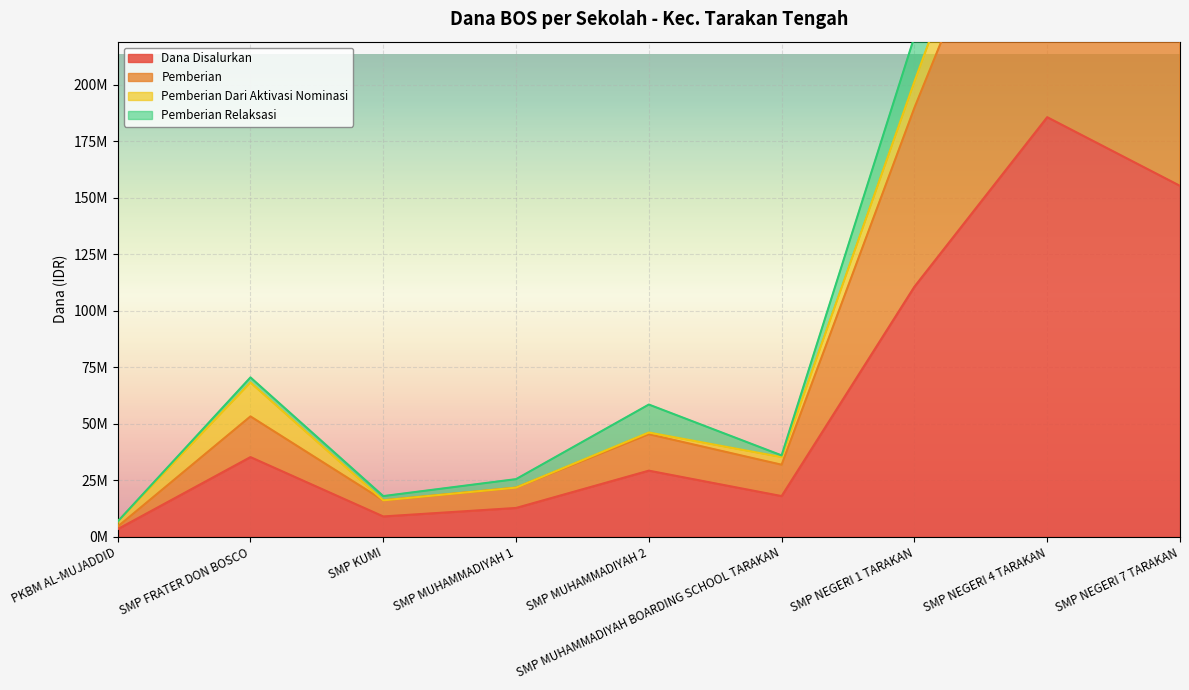

True or false: Dana Disalurkan and Pemberian intersect in this chart.

False